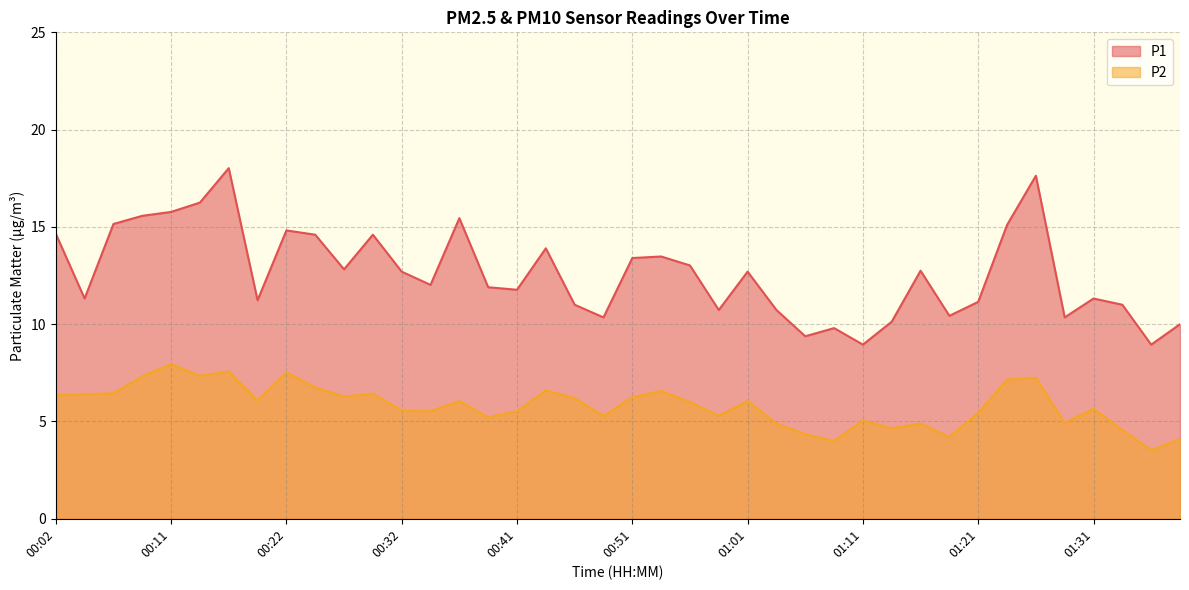

Which category has the lowest value in the P1 series?

01:11